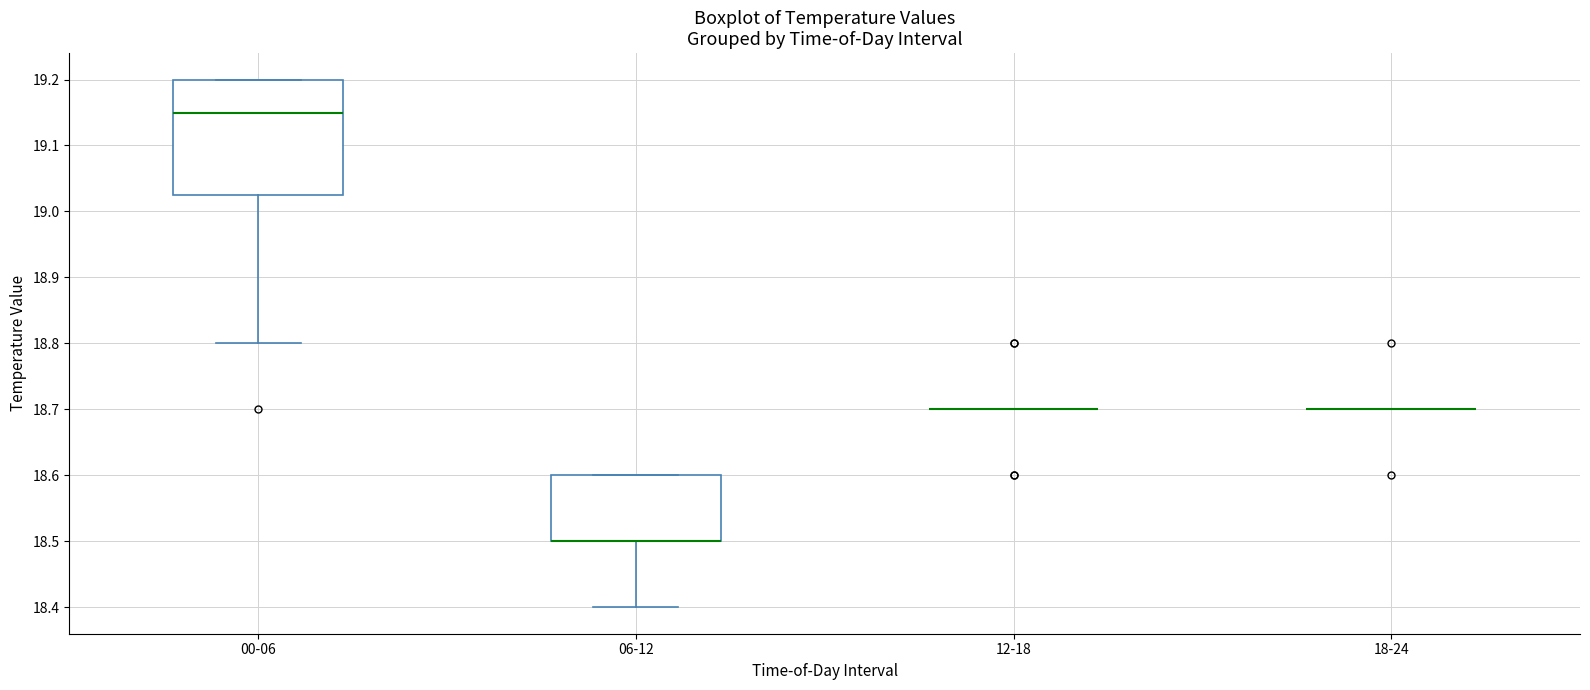

Where does the lower whisker of the box for 06-12 end on the y-axis? The values are not printed on the chart, so give them approximately, as read against the axis.

18.40